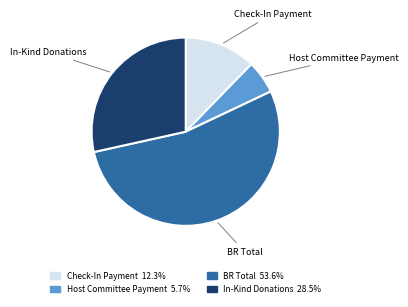

Count the number of slices in the pie.

4